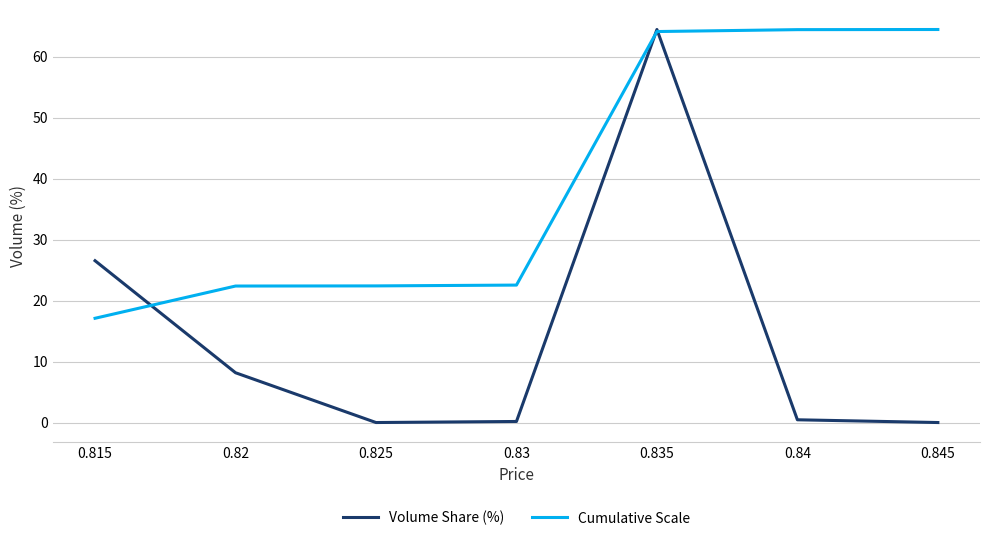

Is the value of Cumulative Scale at 0.84 greater than the value of Volume Share (%) at 0.84?

Yes